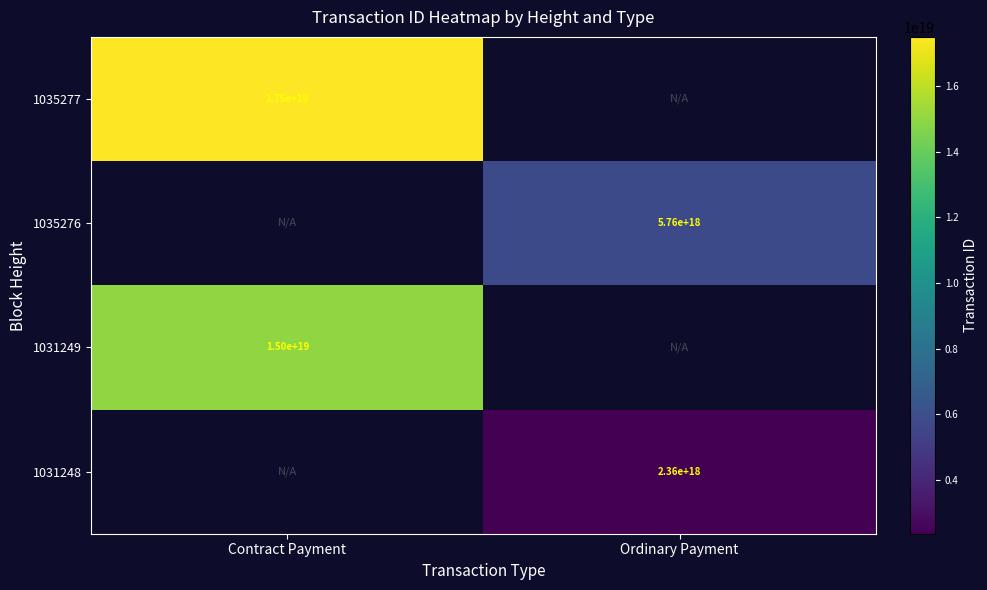

At how many categories does at least one series exceed 4353734284578408960?

2